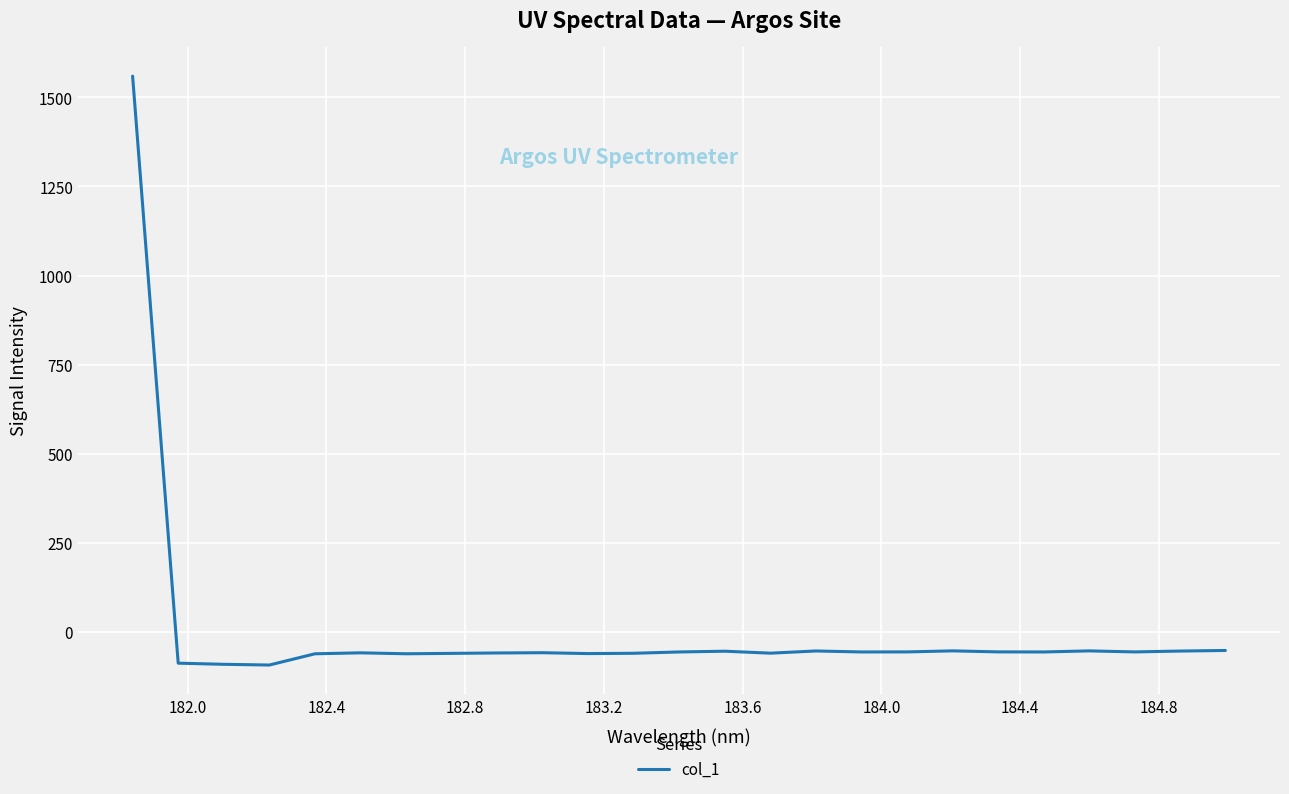

How many categories are shown in the chart?

25